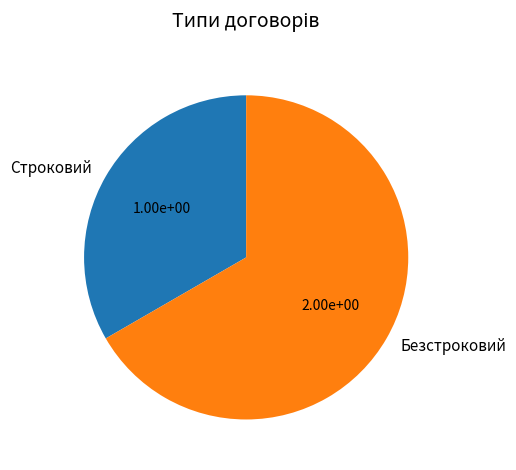

How many segments does this pie chart have?

2